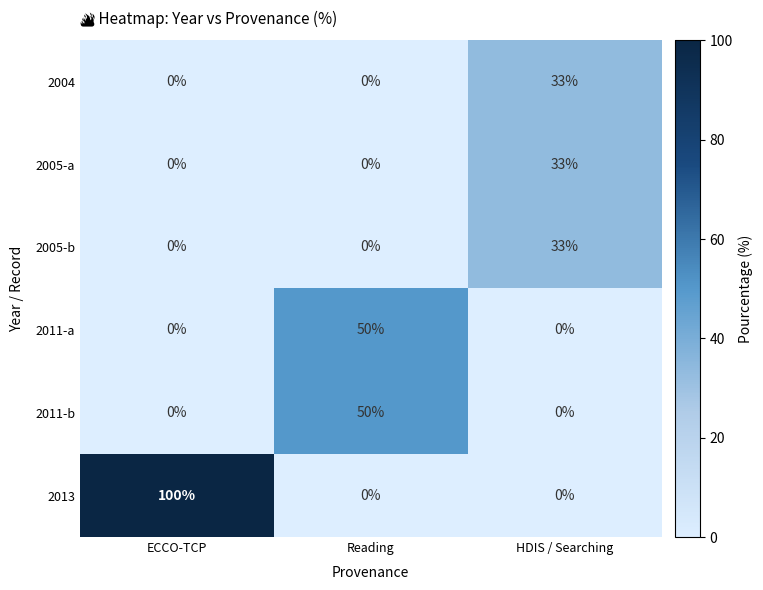

Reading left to right, extract all data points from this chart.

2004: 0	0	33
2005-a: 0	0	33
2005-b: 0	0	33
2011-a: 0	50	0
2011-b: 0	50	0
2013: 100	0	0